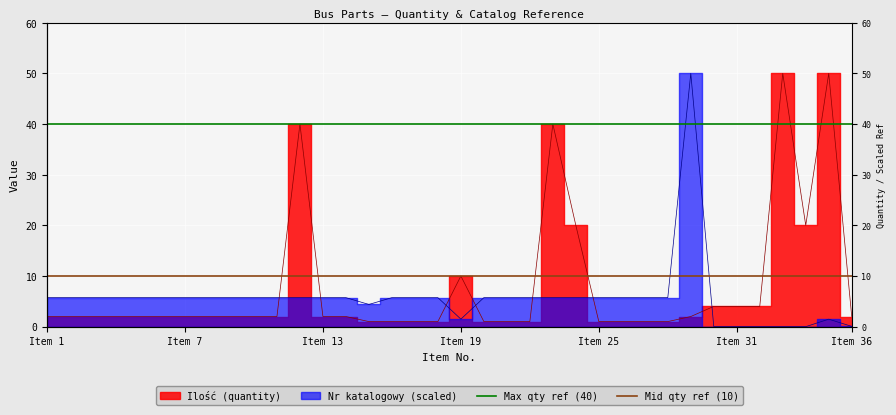

What is the sum of the Max qty ref (40) values at Item 7 and Item 1?

80